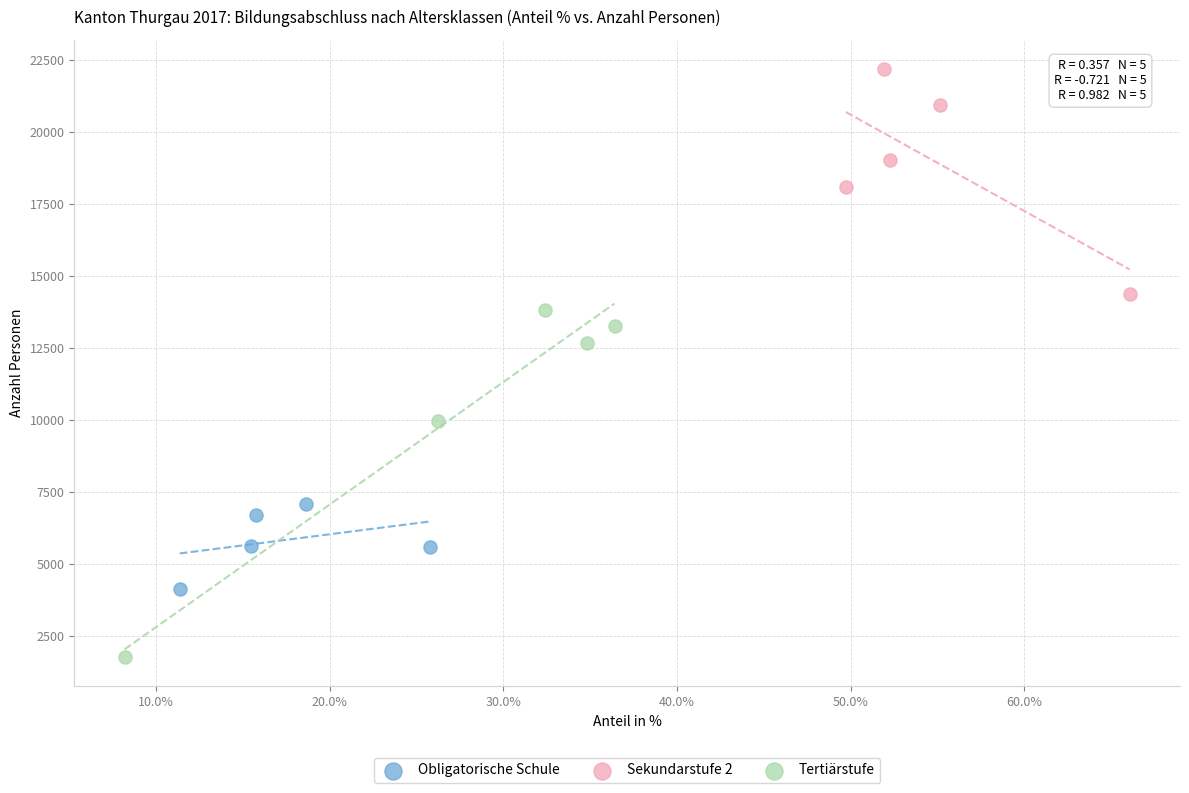

Which series reaches the maximum Y coordinate?

Sekundarstufe 2